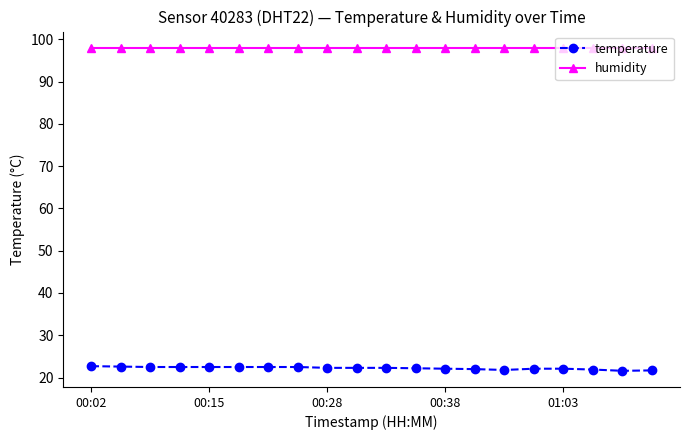

True or false: temperature and humidity cross at least once.

False